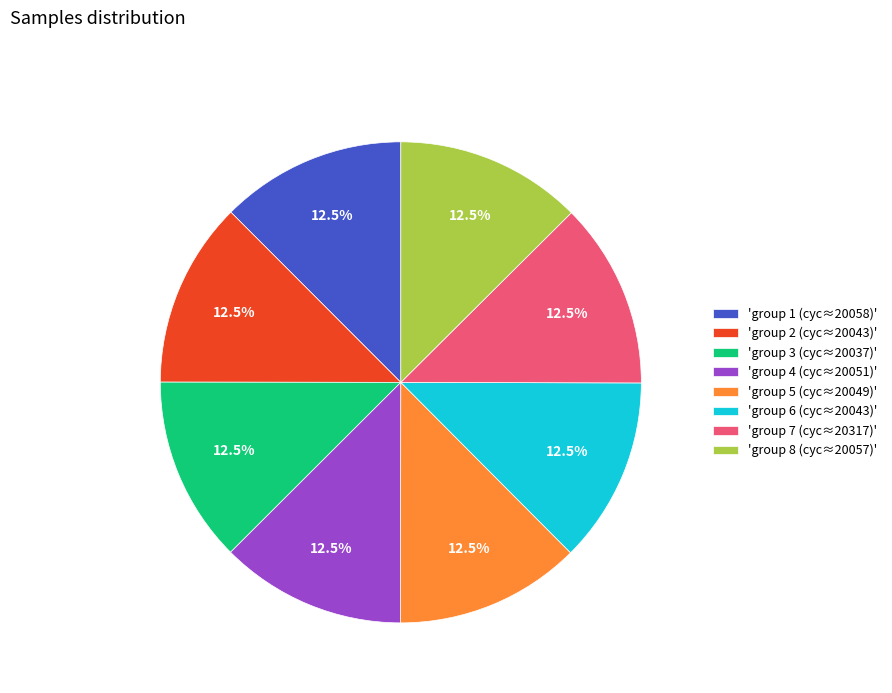

Is there a majority slice in this chart?

No